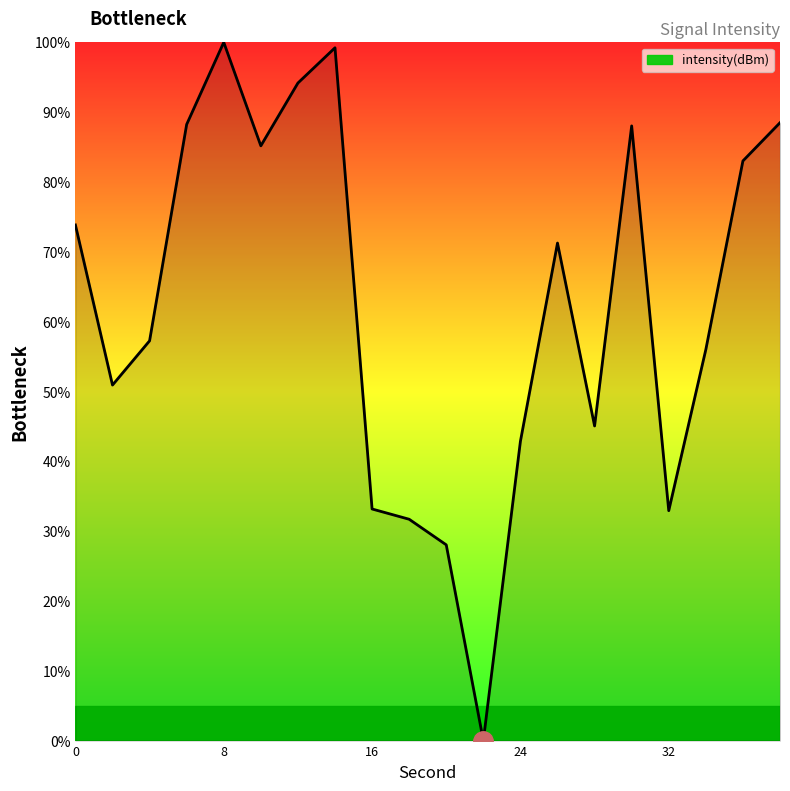

What is the maximum value shown in the chart?

100.0